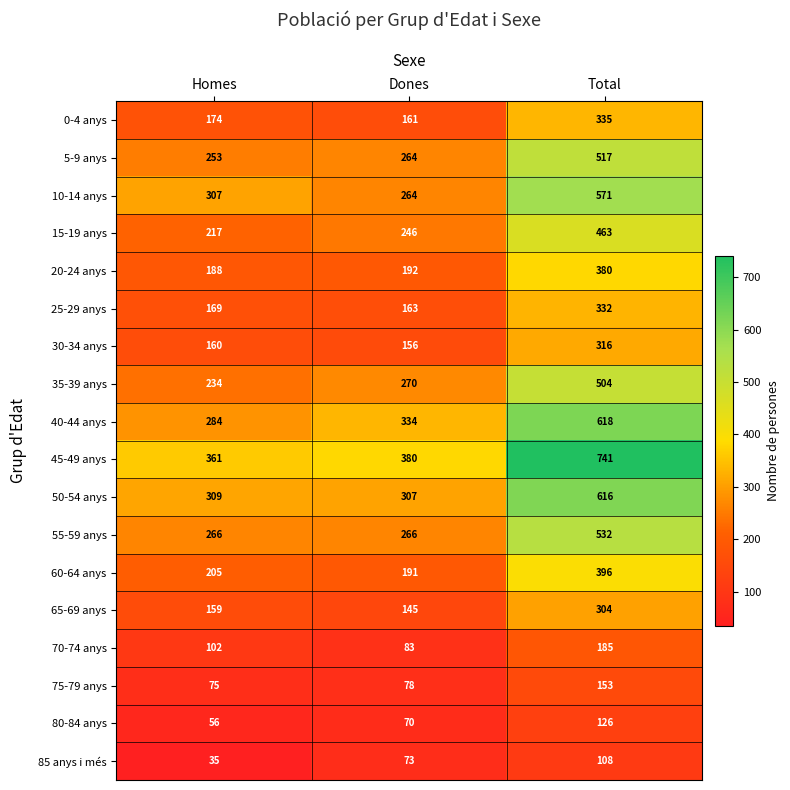

What is the minimum value shown in the chart?

35